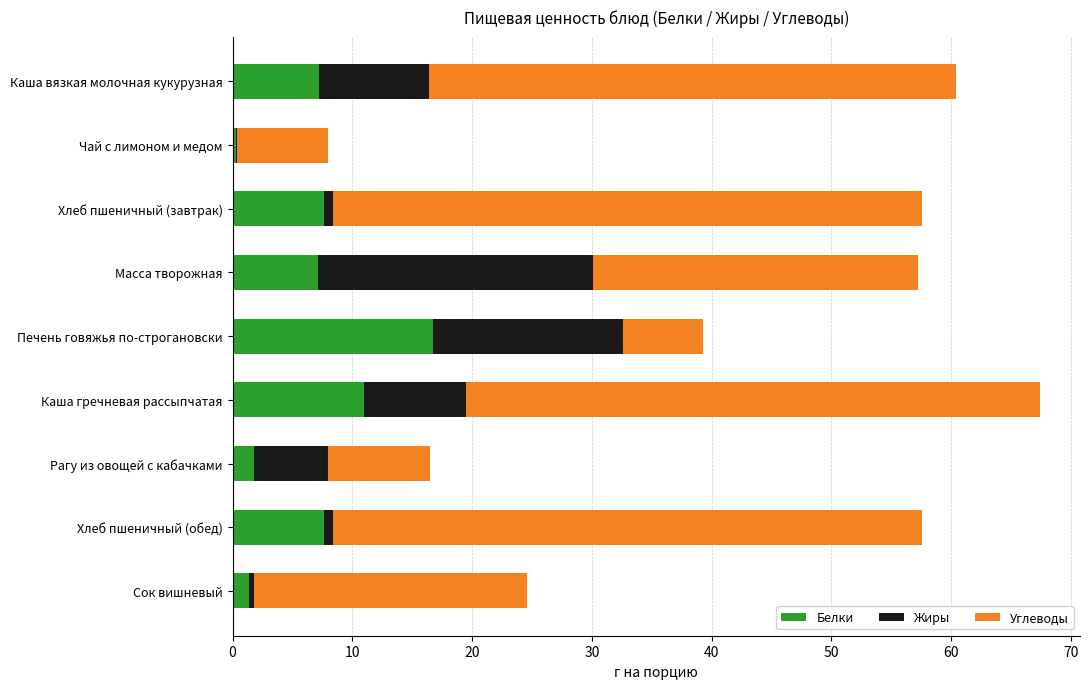

What is the sum of all Белки values?

60.7